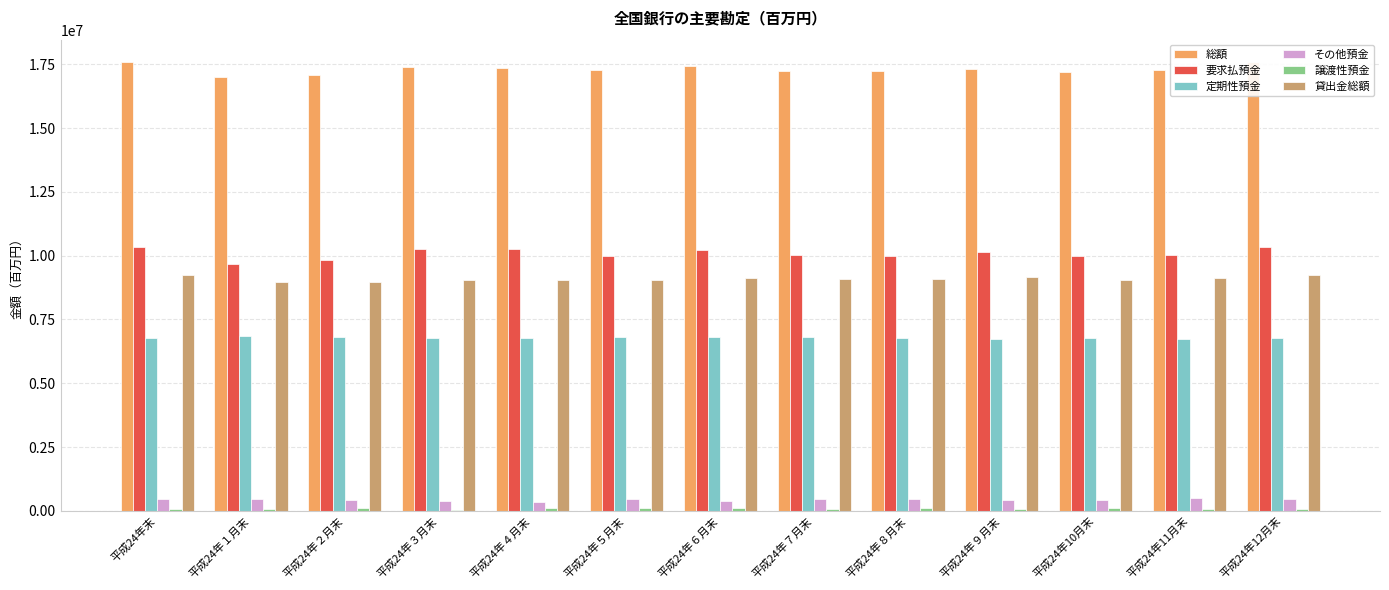

True or false: 総額 has a value of 30018037 at 平成24年12月末.

False